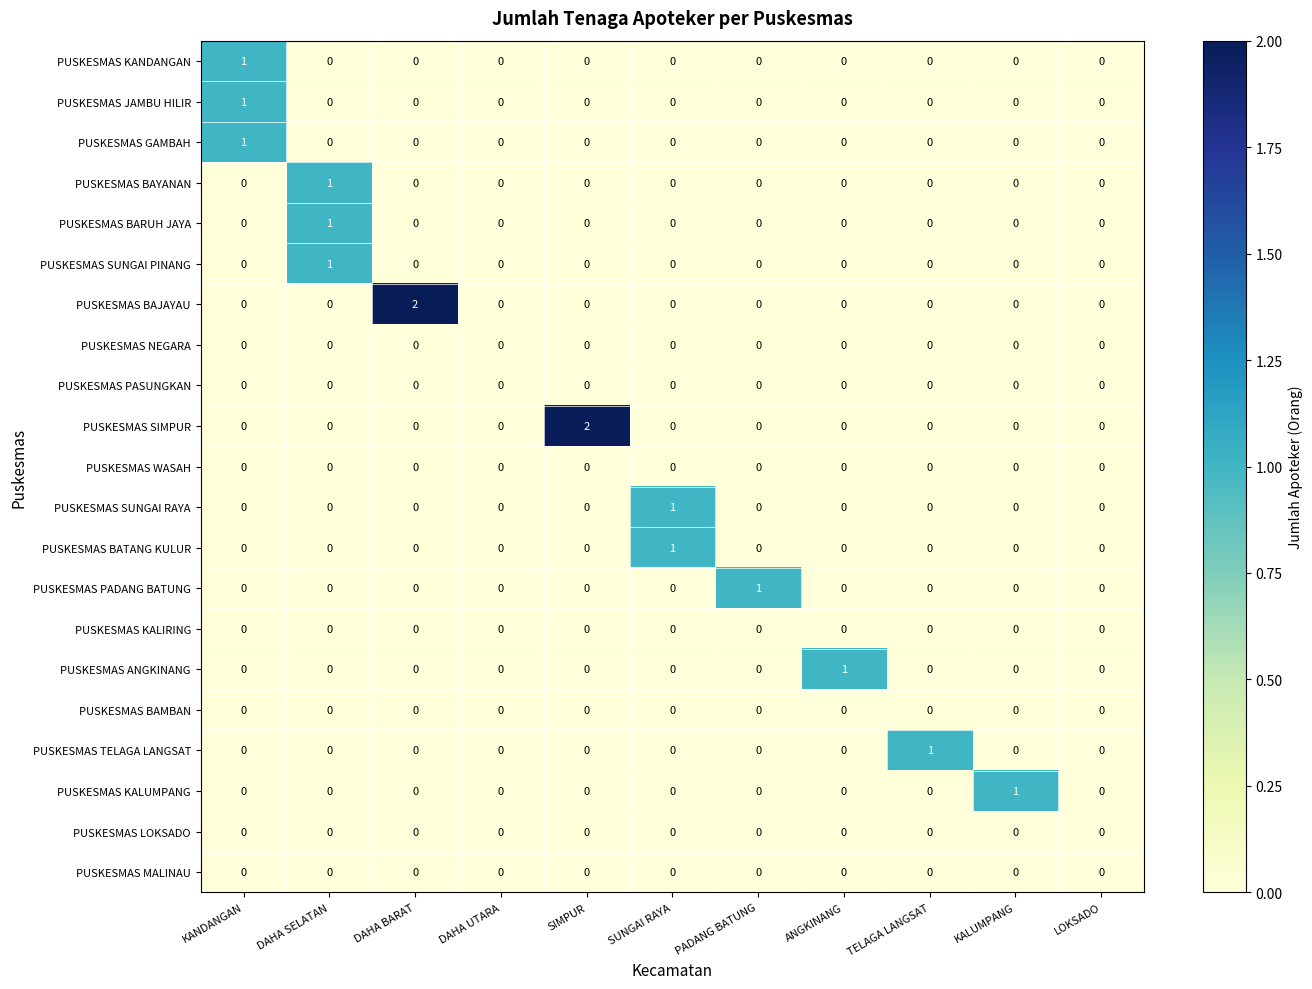

True or false: PUSKESMAS BAJAYAU has a value of 0 at DAHA SELATAN.

True